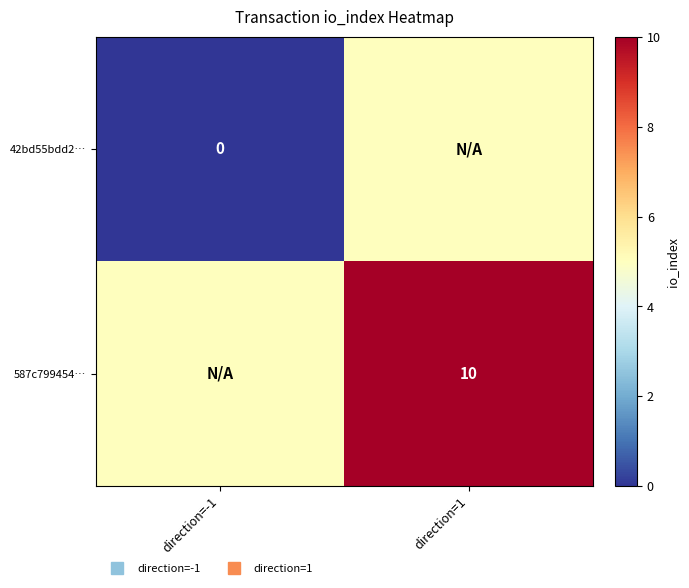

Is it true that 42bd55bdd2… equals 5 at direction=1?

True